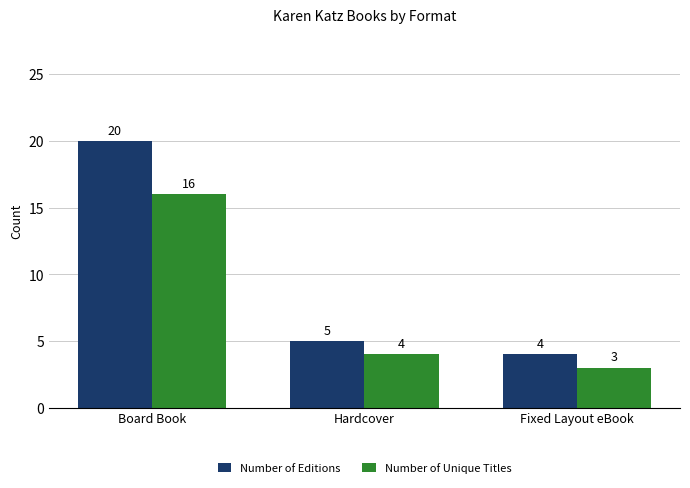

How many bars are there in total?

6